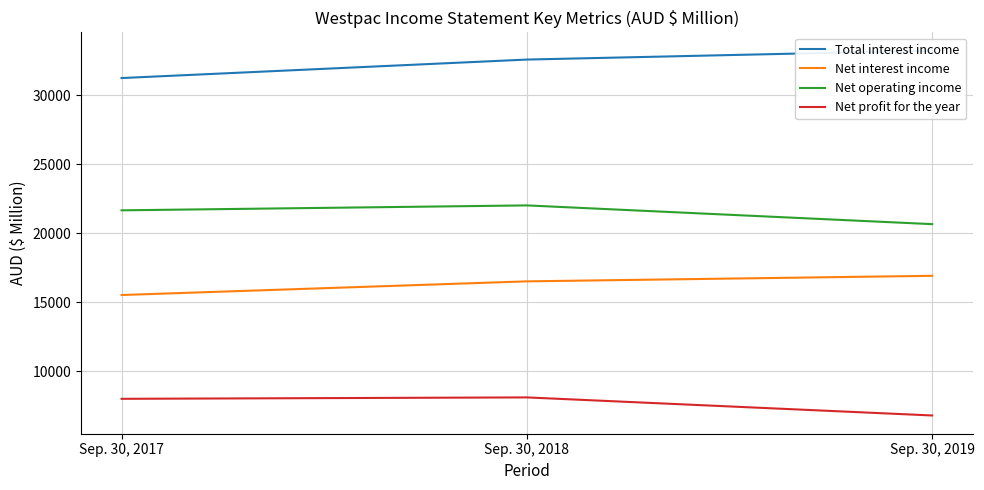

How many values in the Net operating income series exceed 21650?

1